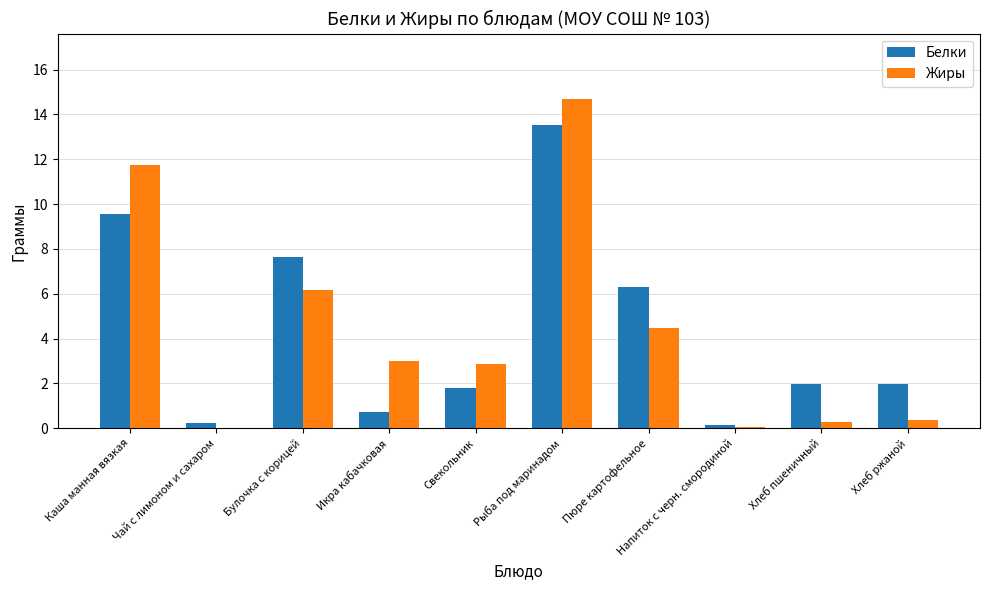

What is the sum of the Жиры values at Рыба под маринадом and Булочка с корицей?

20.8